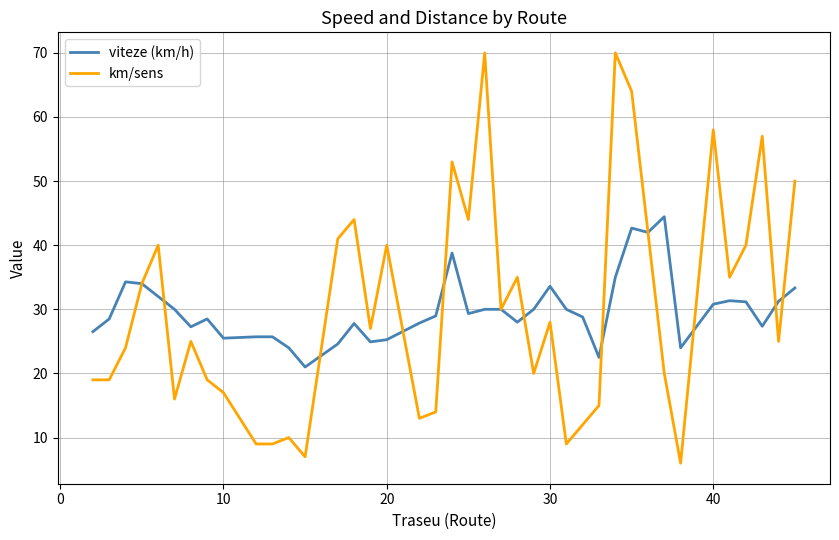

Which series has the largest range (max minus min)?

km/sens